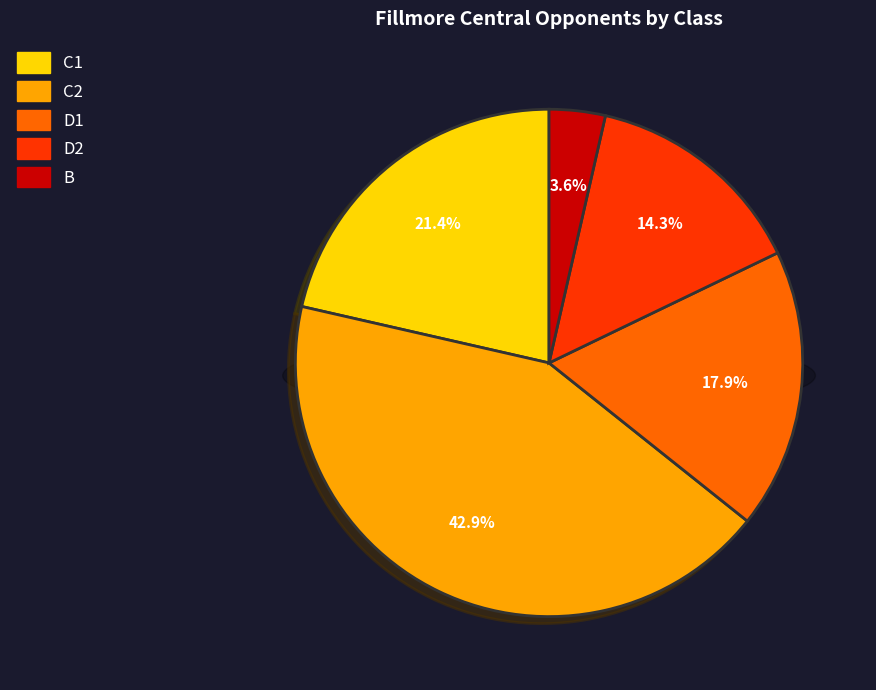

How many segments does this pie chart have?

5